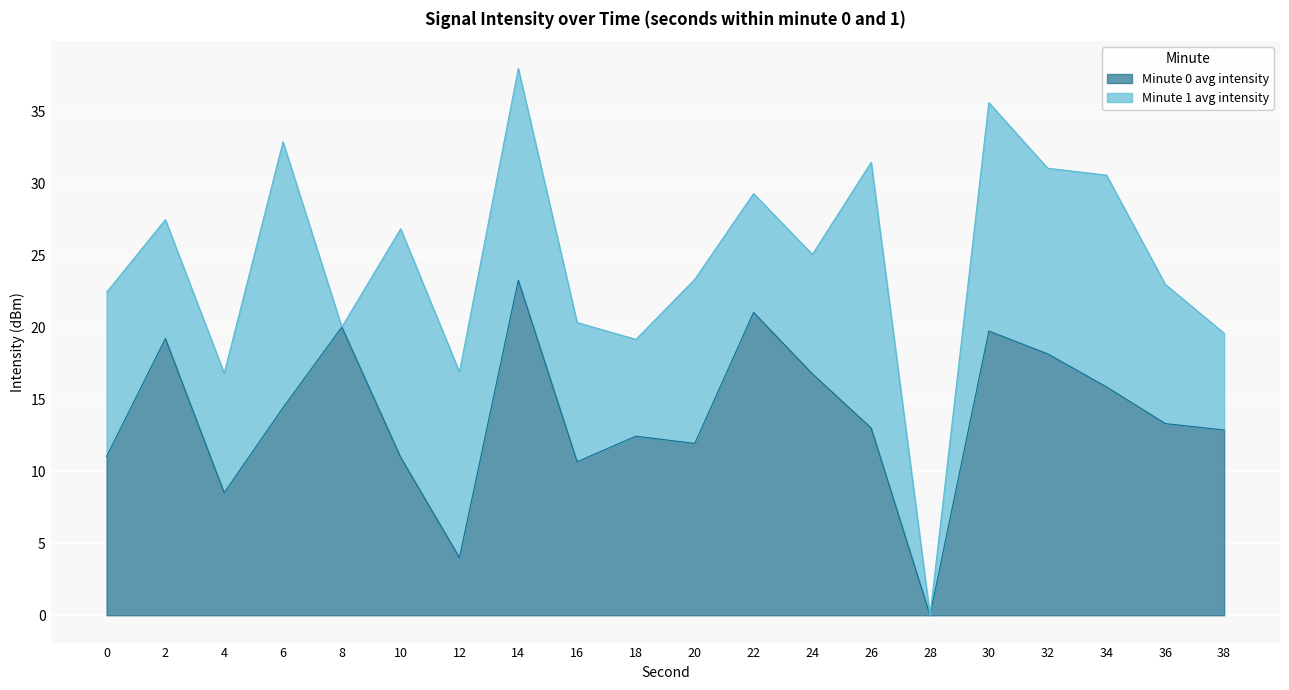

What is the maximum value shown in the chart?

23.3